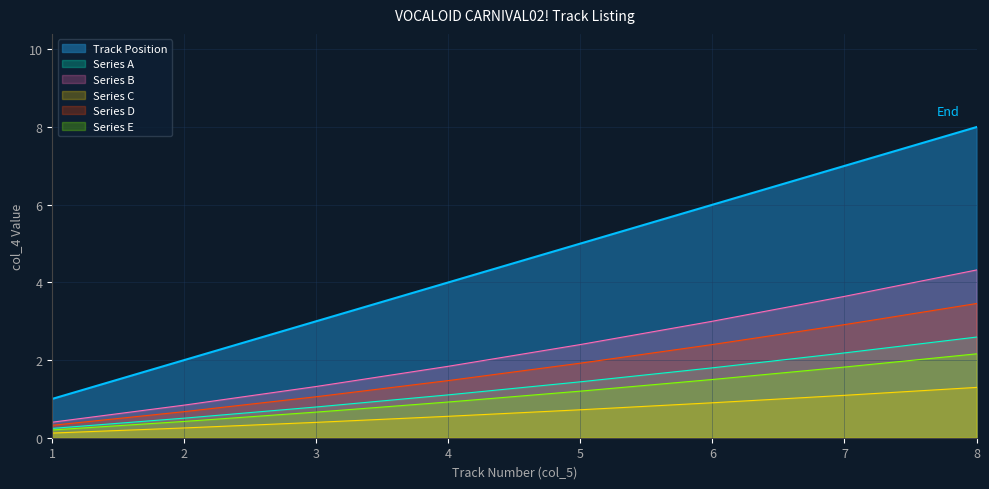

How many data points are above 5?

3